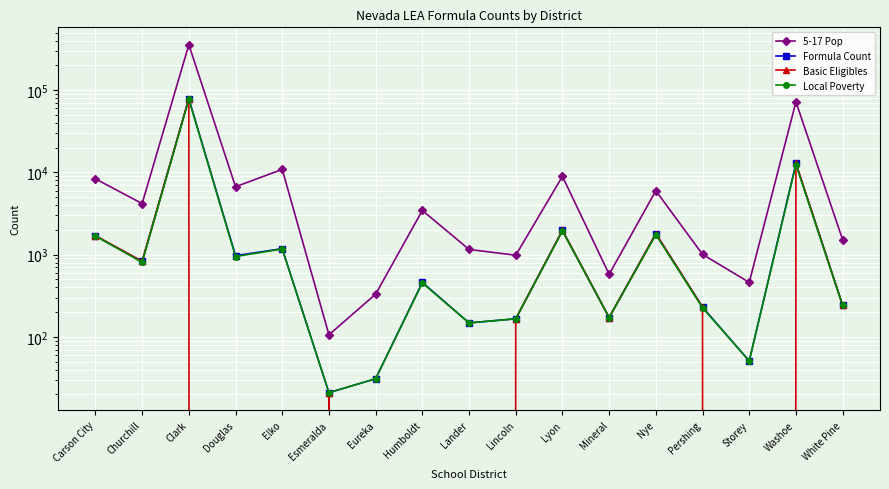

What is the value of the Local Poverty point at the 6th from the left?

21